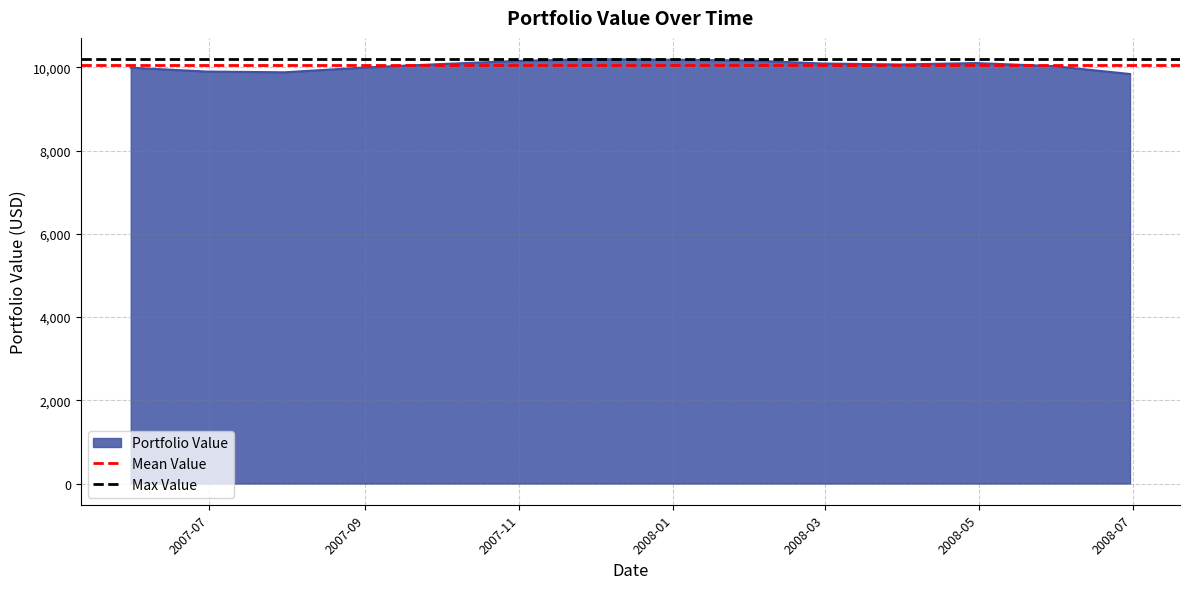

What is the highest value of the Portfolio Value series?

10198.6